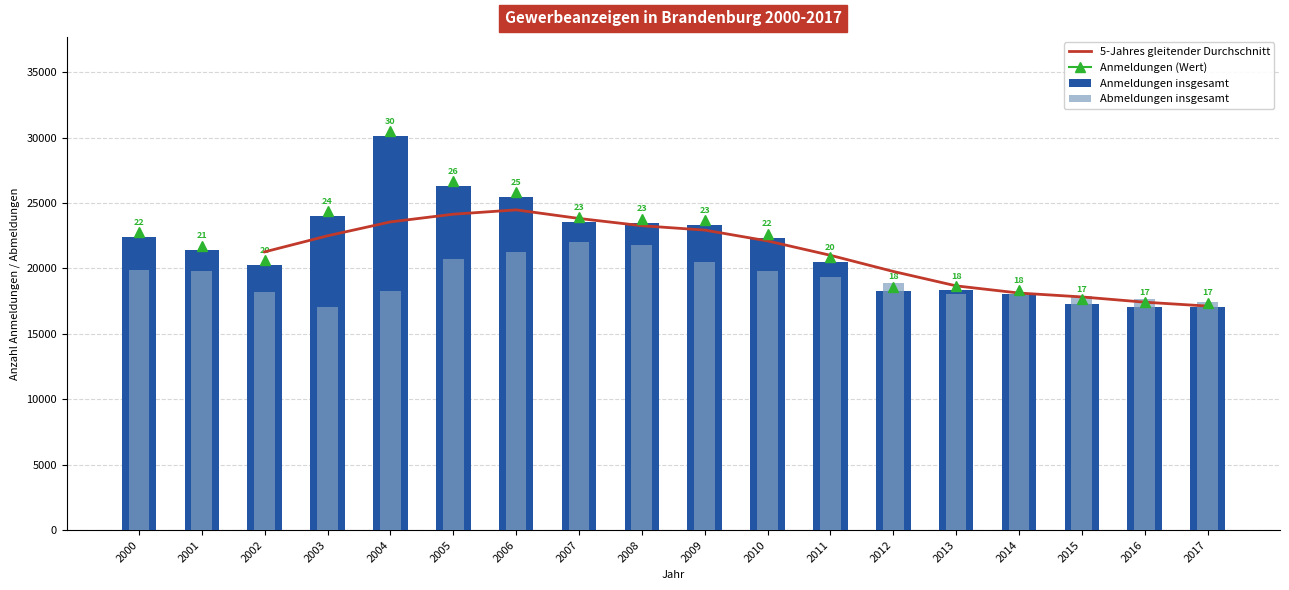

What is the maximum value shown in the chart?

30163.0